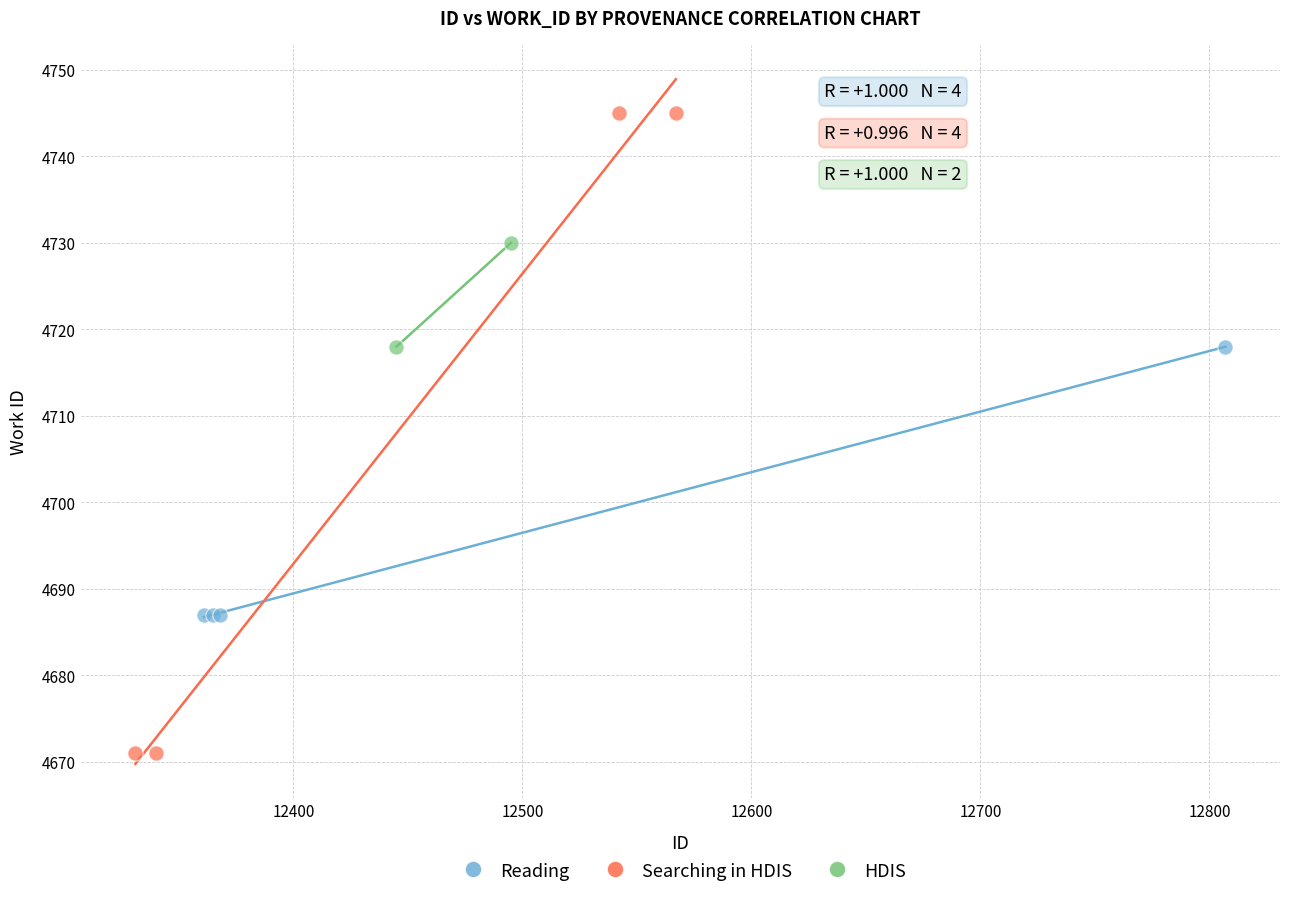

What are all the series names shown in the legend?

Reading, Searching in HDIS, HDIS